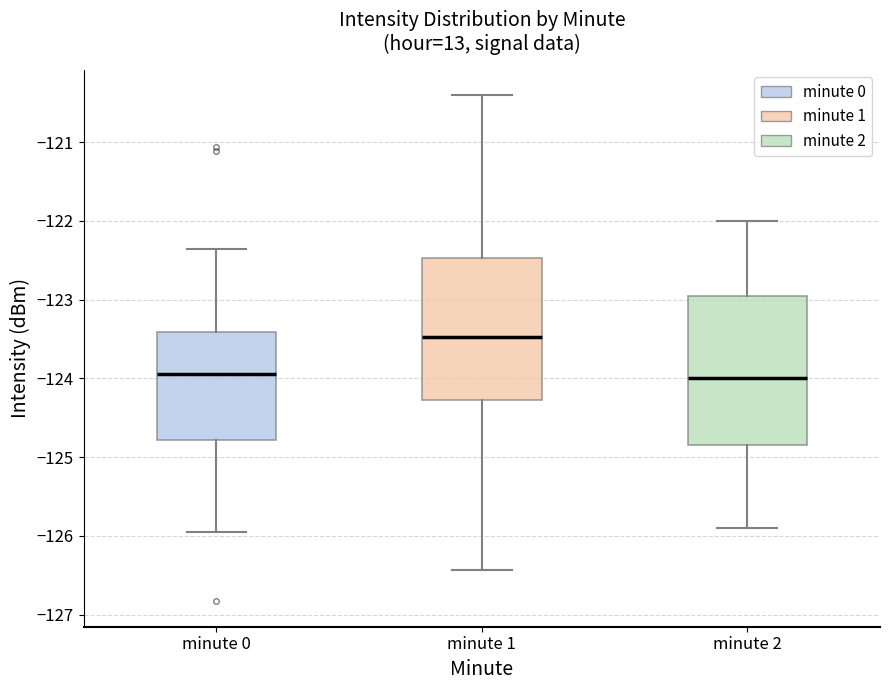

Where does the median line of the box for minute 1 sit on the y-axis? The values are not printed on the chart, so give them approximately, as read against the axis.

-123.5